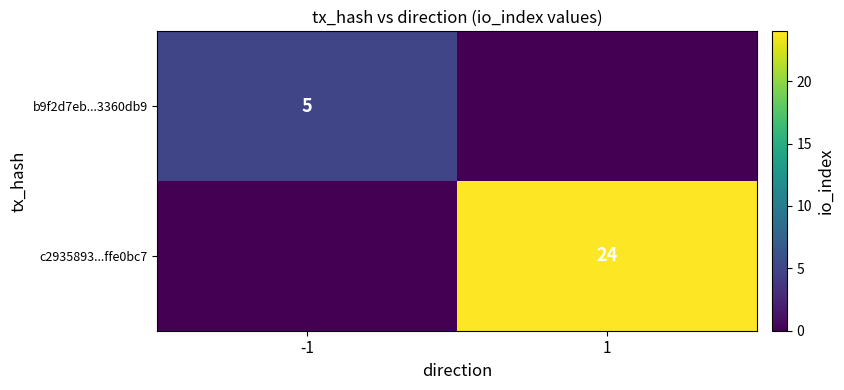

What is the spread (max minus min) of values at -1?

5